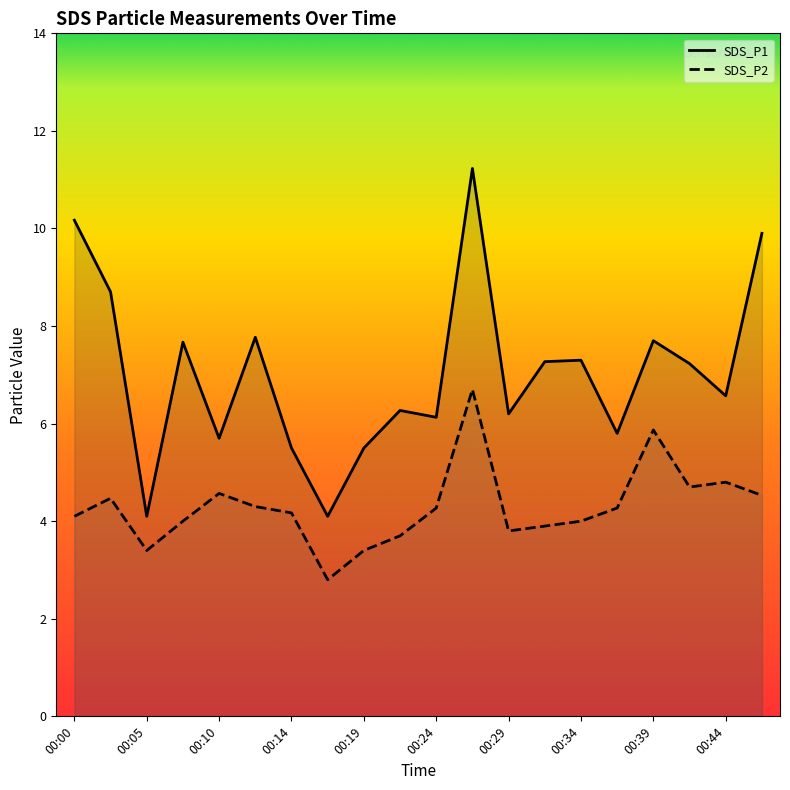

Where is SDS_P1 nearest to the value 7?

17